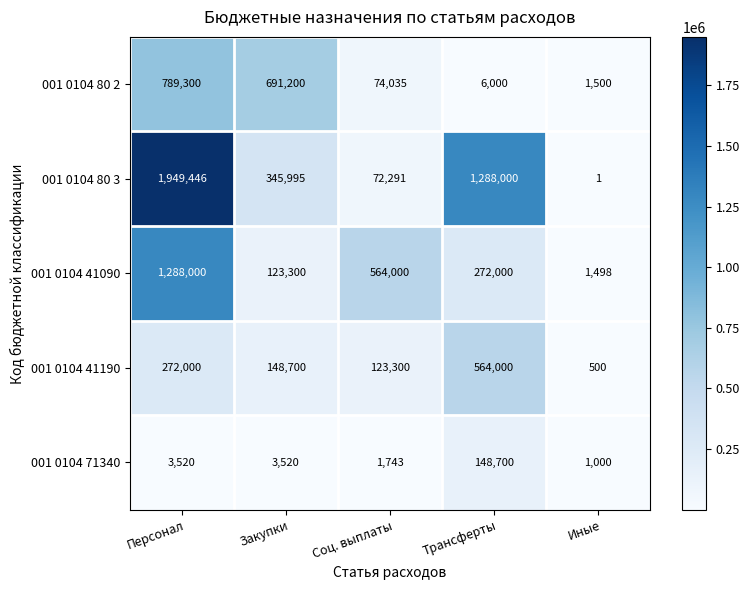

Read the 001 0104 71340 value at Персонал, to the nearest 100.

3500